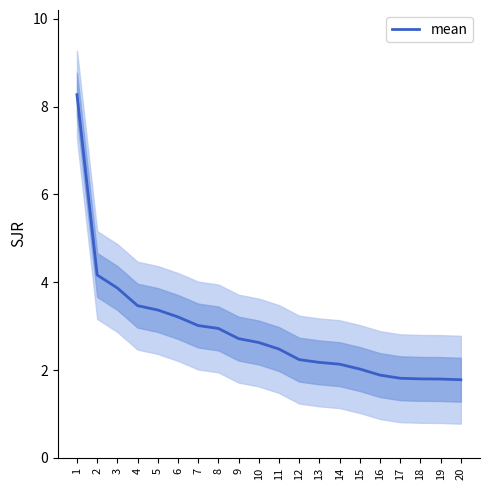

What is the greatest value displayed?

8.3